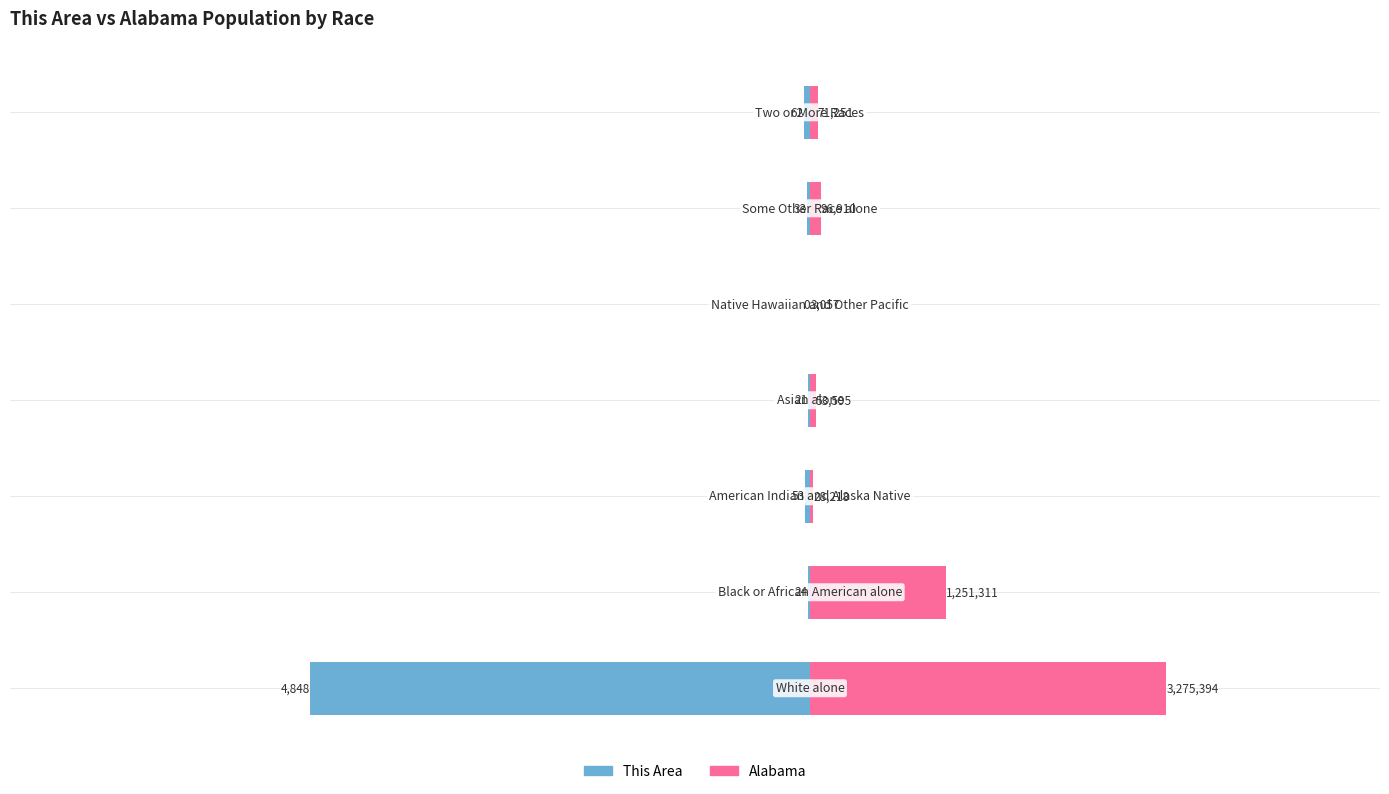

What is the minimum value shown in the chart?

-4848.0